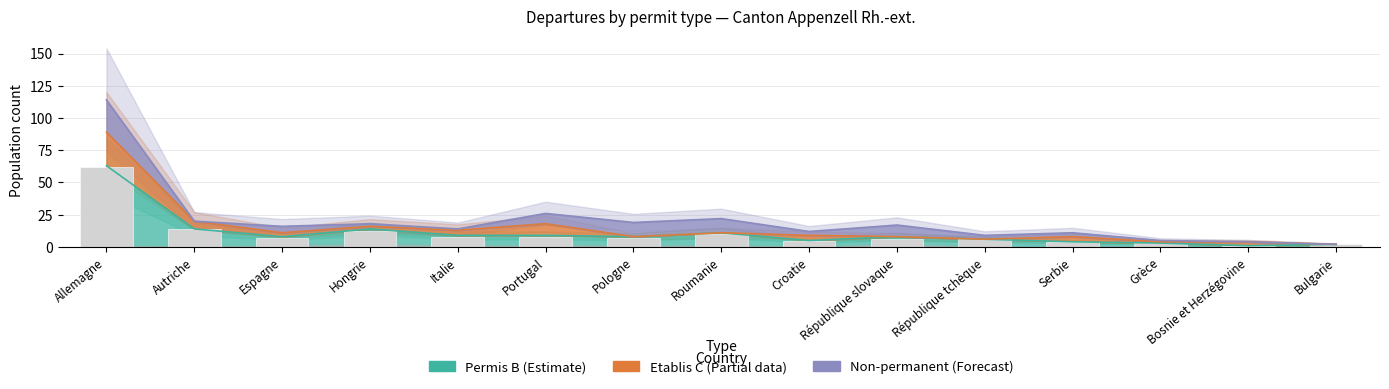

What is the label of the 4th bar from the left?

Hongrie